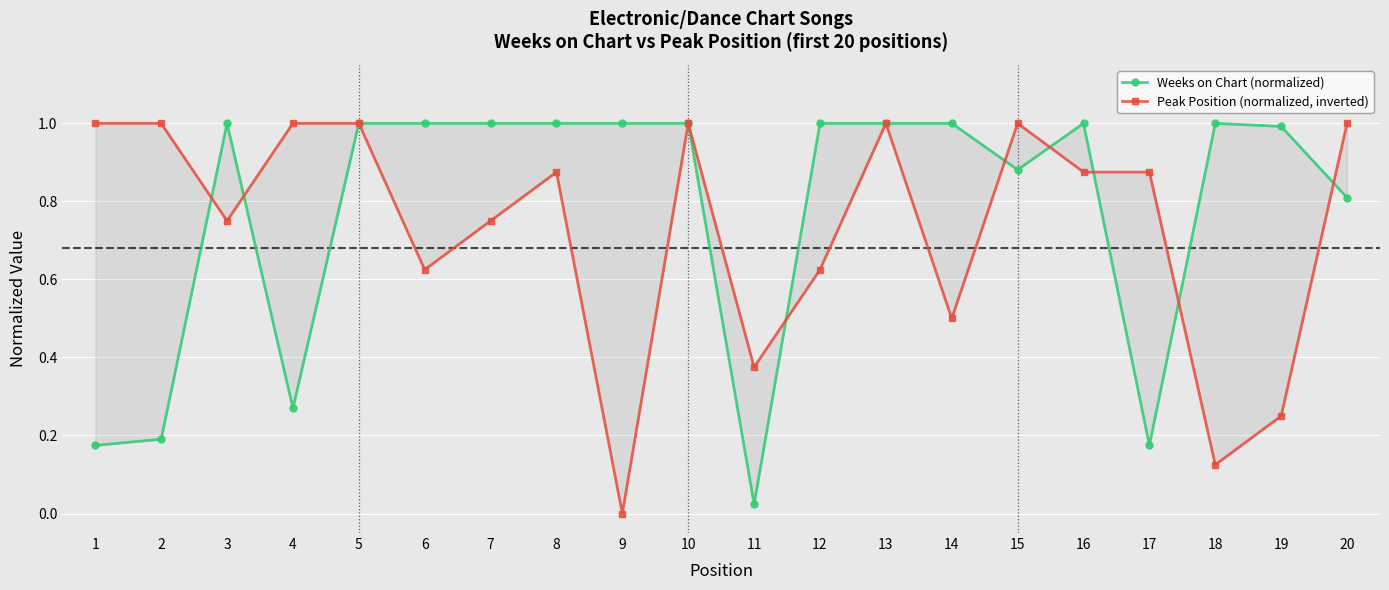

True or false: Peak Position (normalized, inverted) has a value of 0.6 at 12.

True